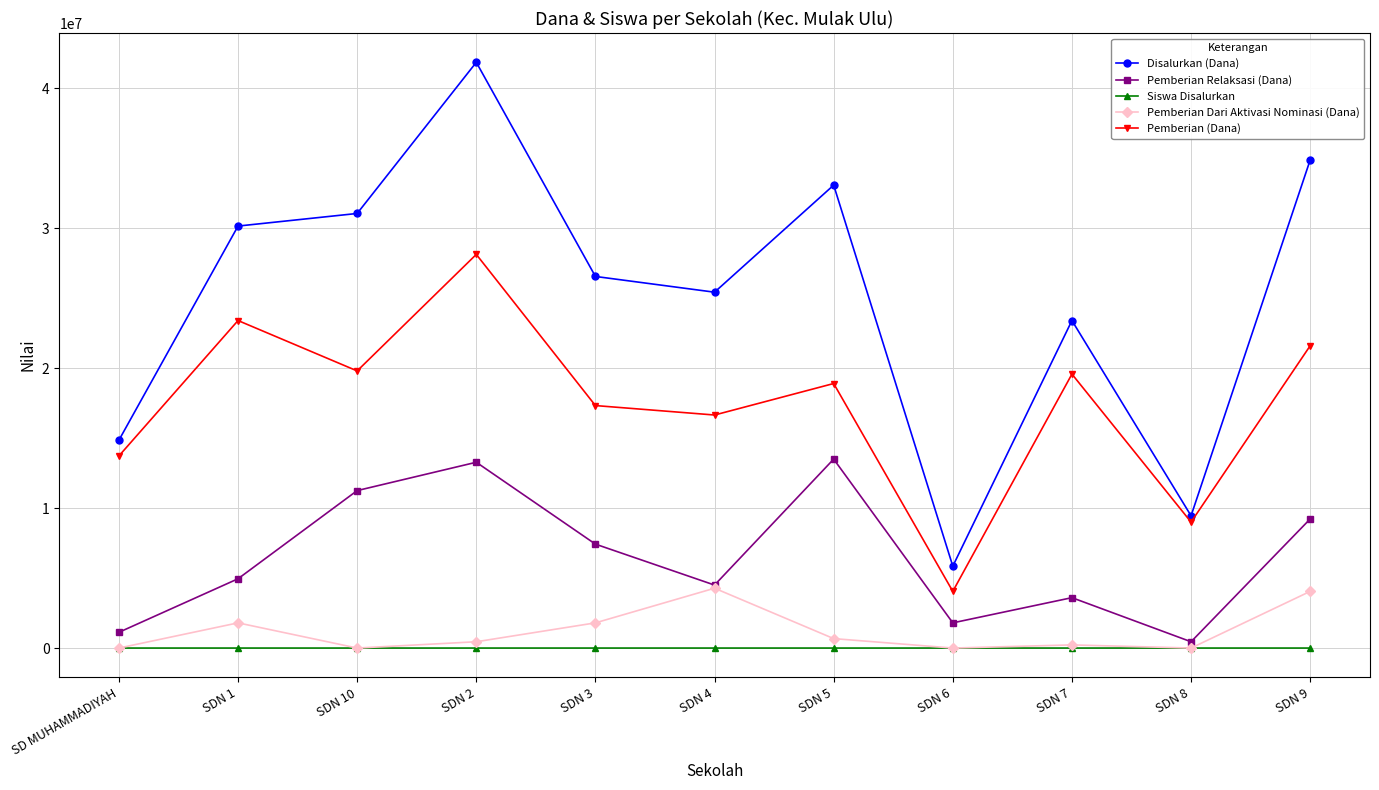

What is the spread (max minus min) of values at SD MUHAMMADIYAH?

14850000